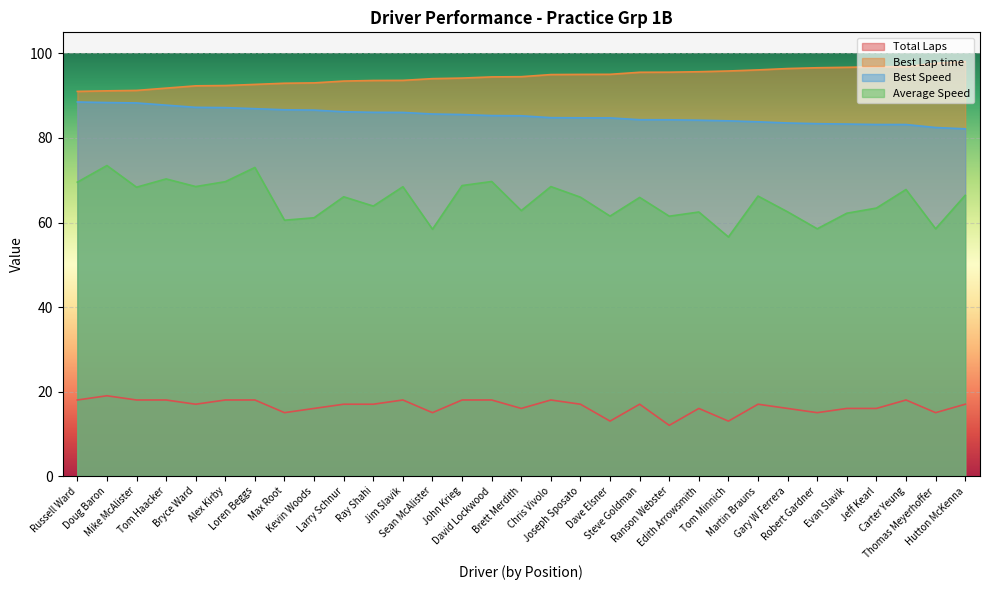

Is it true that Best Lap time equals 96.8 at Jeff Kearl?

True